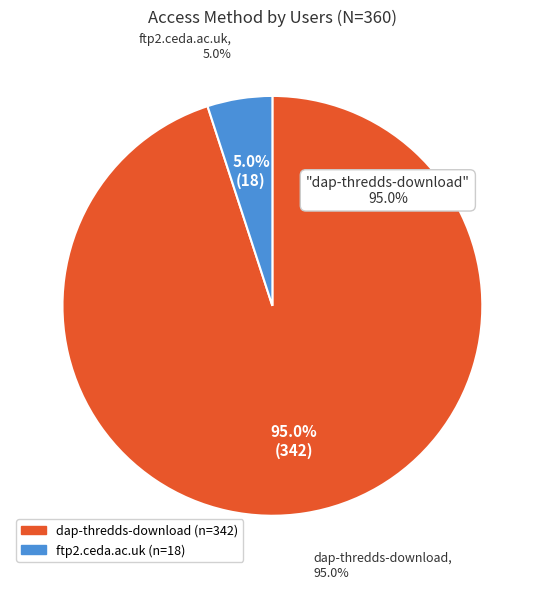

To the nearest percent, what is the average slice percentage?

50%